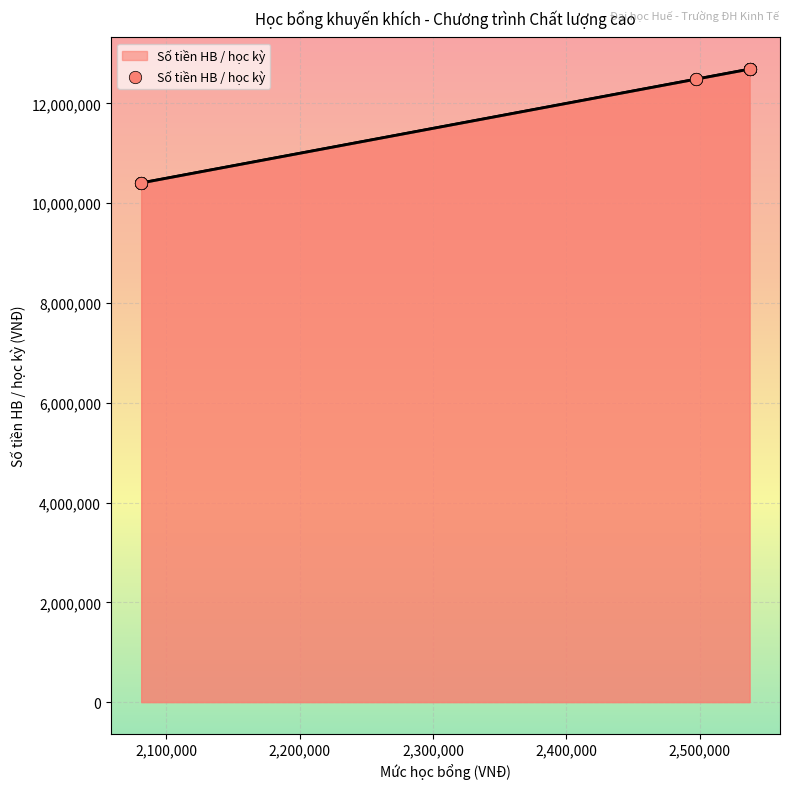

What is the ratio of the value at 2,200,000 to the value at 2,300,000?

1.0